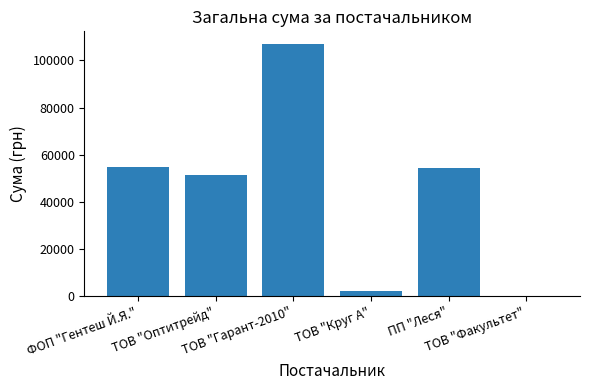

Approximately how many times larger is the value at ТОВ "Факультет" compared to ТОВ "Круг А"?

0.1